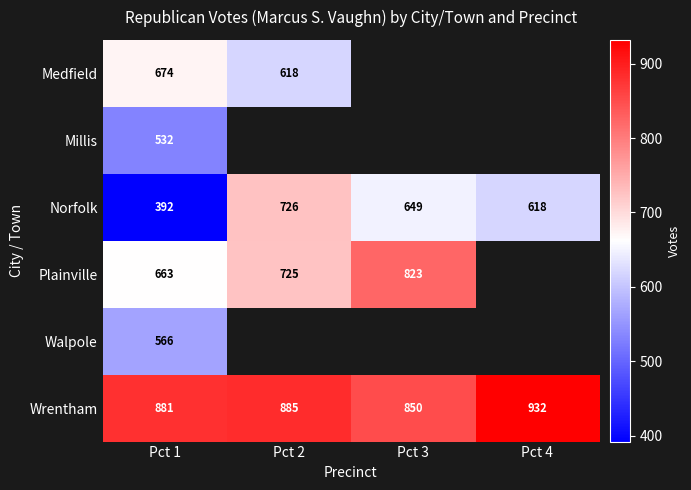

Which category has the highest value in the Wrentham series?

Pct 4